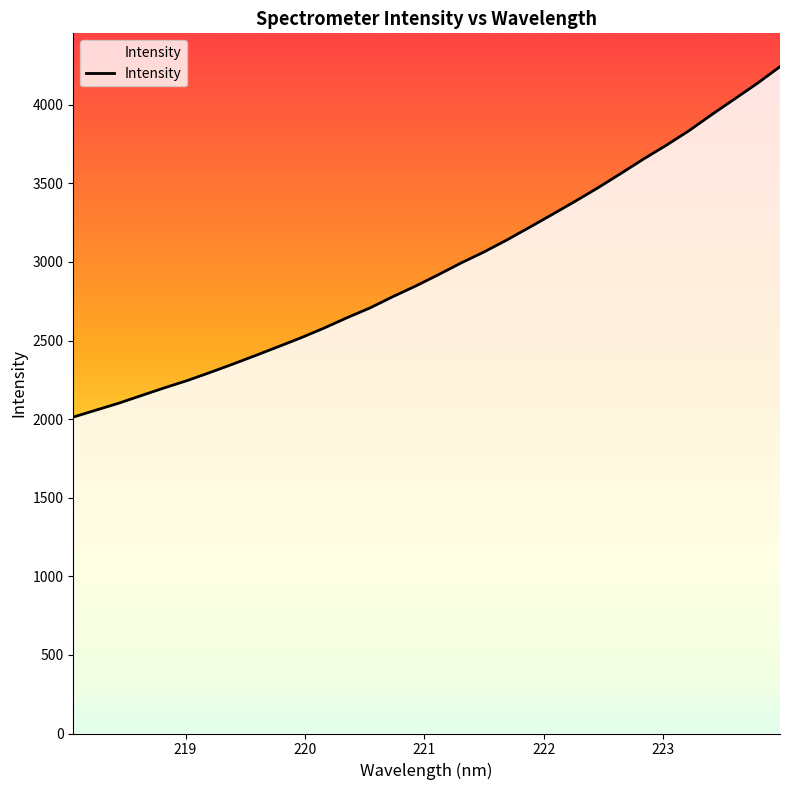

What is the difference between the maximum and minimum values?

2229.0